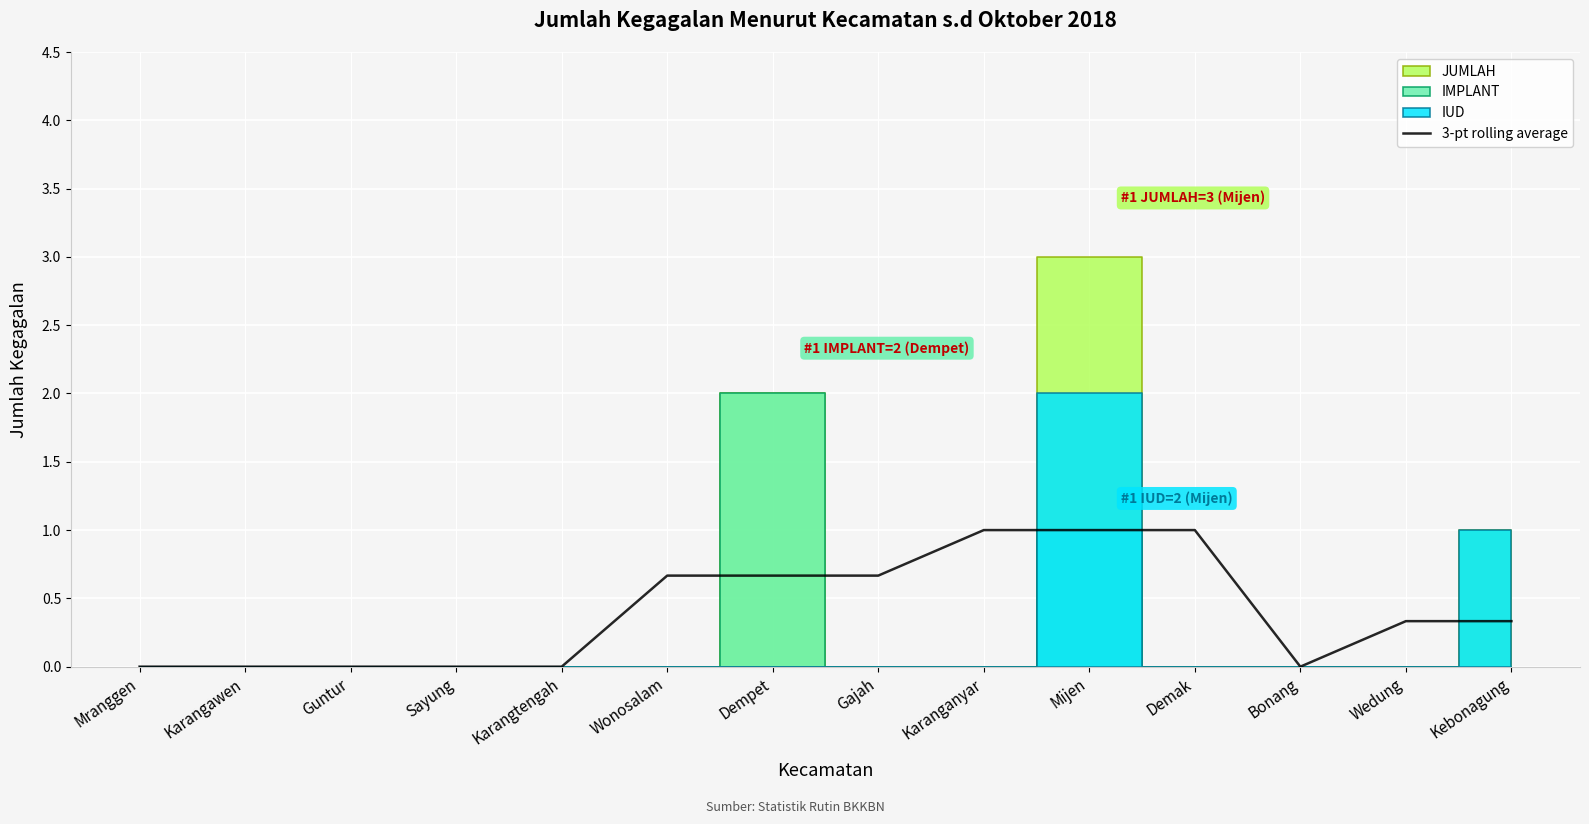

Is it true that the value at Bonang is 0.0?

True